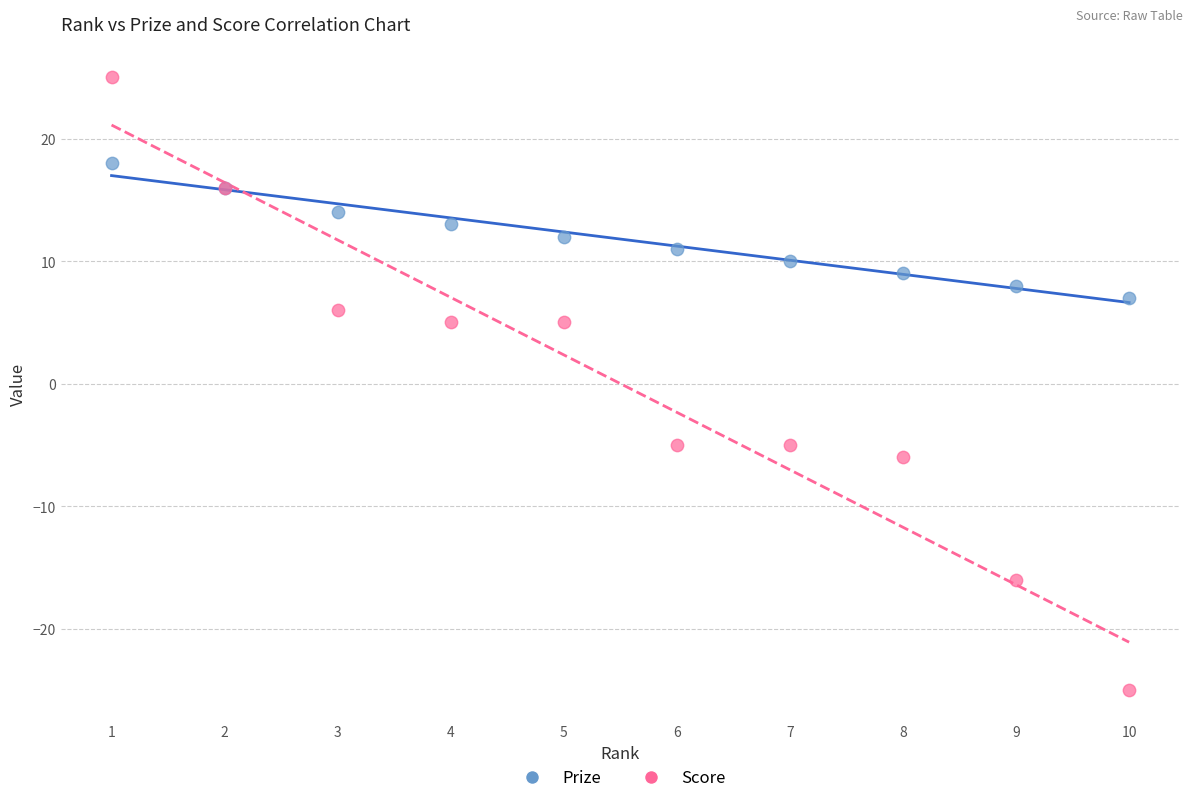

Which series reaches the maximum Y coordinate?

Score